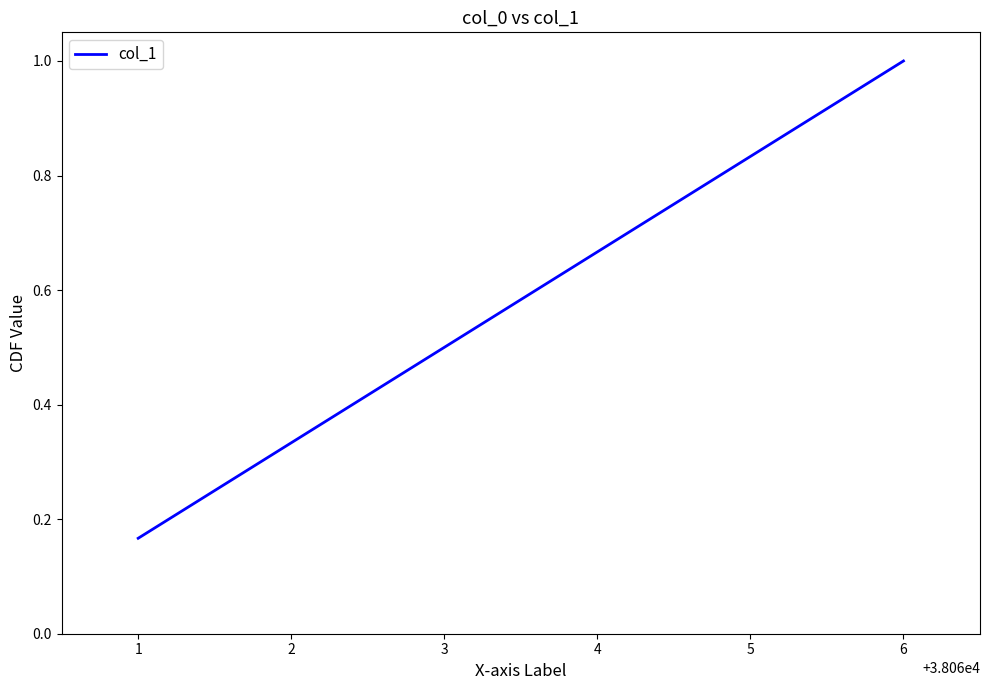

Is it true that the value at 5 is 1.4?

False